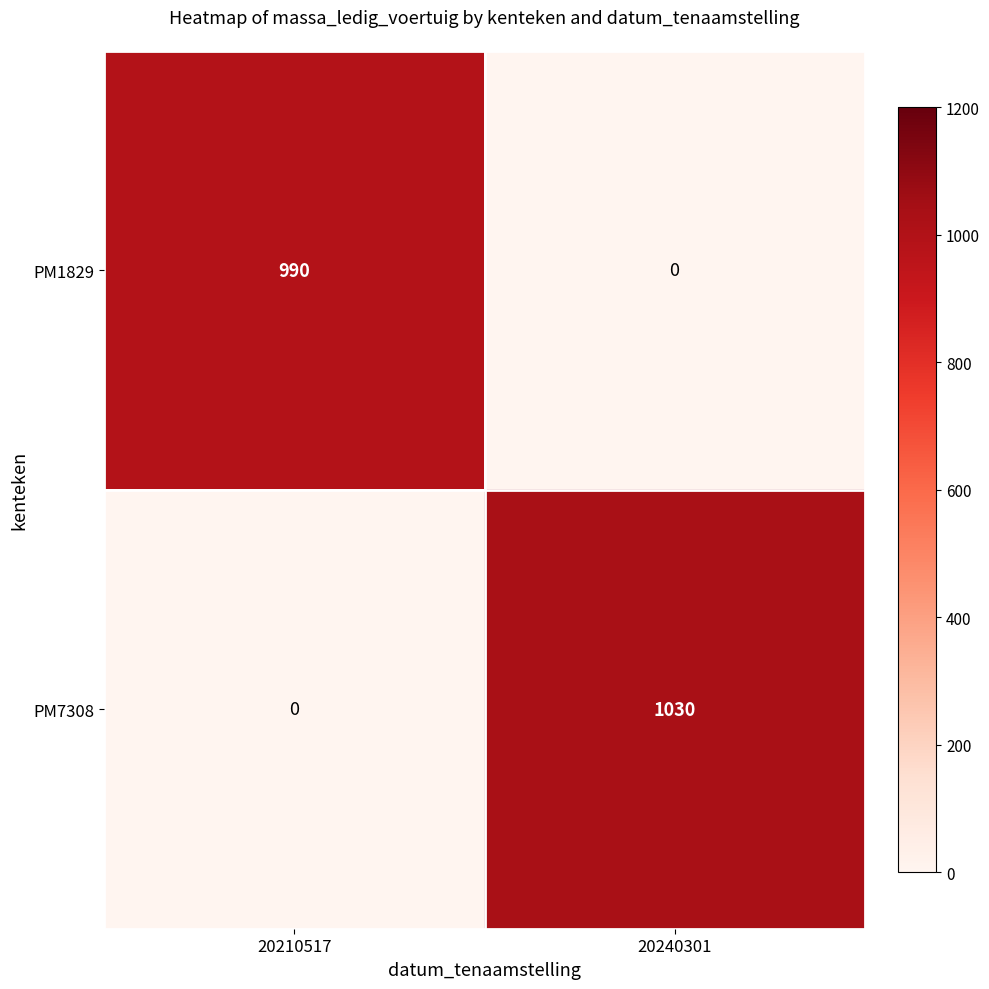

List the series in order of their overall mean, highest first.

PM7308, PM1829